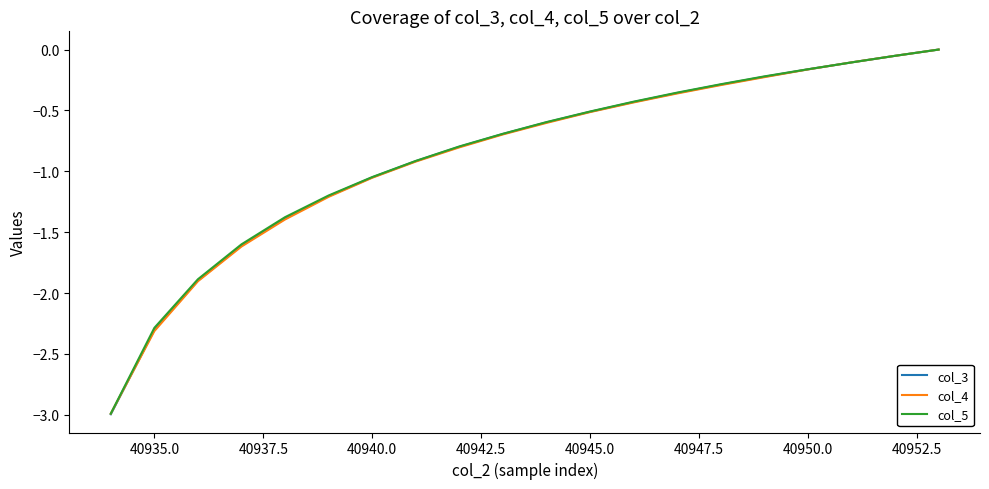

Which series has the widest spread of values?

col_3